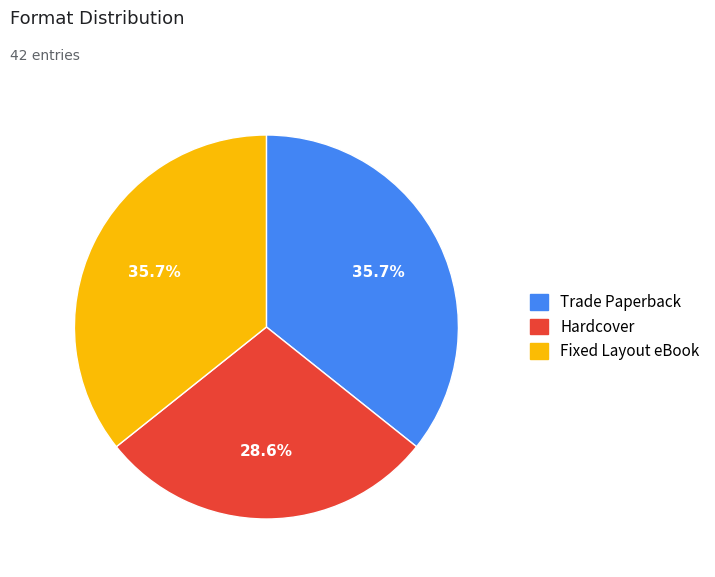

Do Trade Paperback and Hardcover together represent more than half of the pie?

Yes